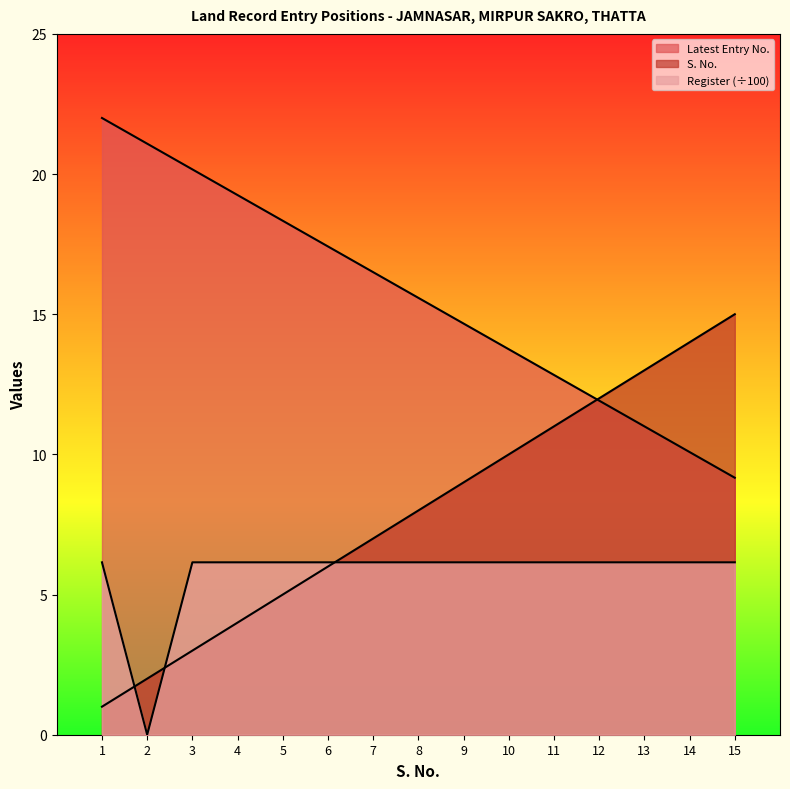

Which label corresponds to the smallest value in the chart?

2